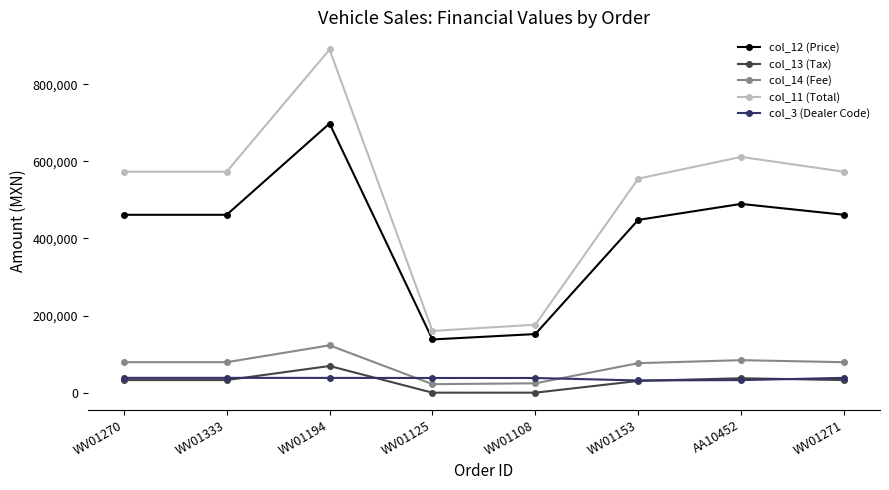

Is the value of col_13 (Tax) at WV01108 greater than the value of col_11 (Total) at AA10452?

No